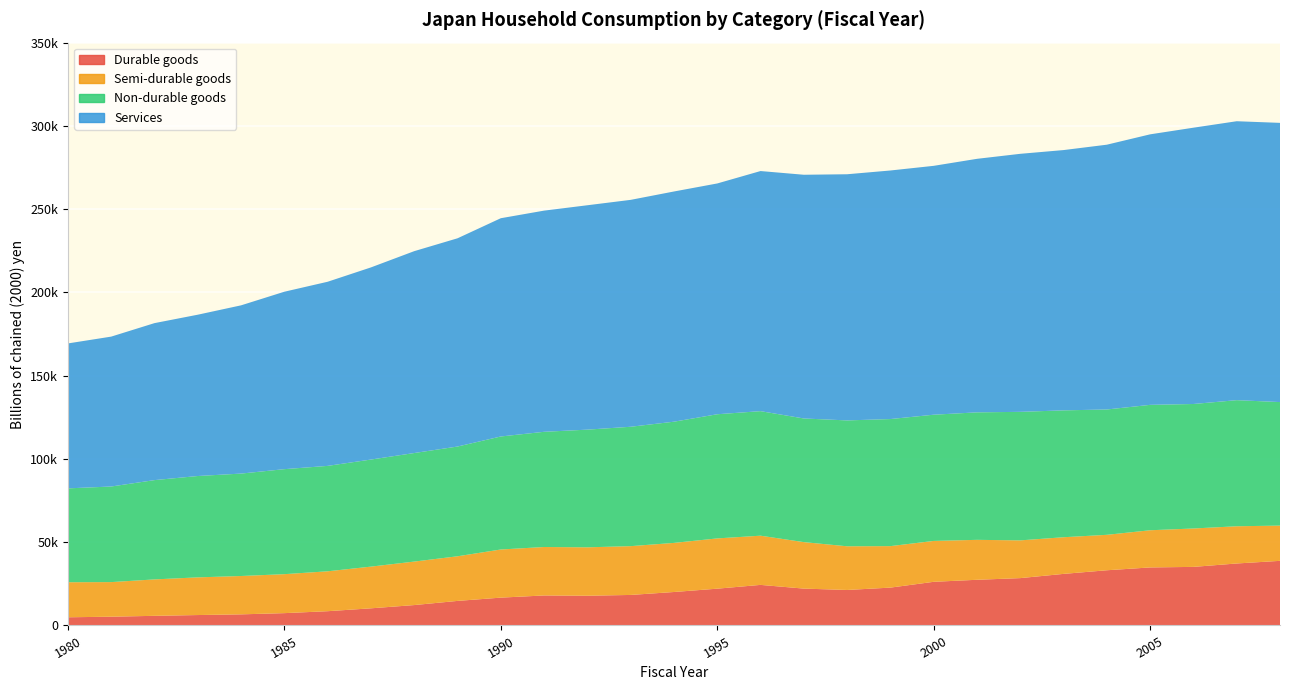

Reading right to left, list all the values displayed in this chart.

Durable goods: 38804.4	37220.6	35174.9	34845.2	33150.6	30973.0	28433.3	27432.4	26218.2	22732.5	21314.5	22137.1	24367.0	22092.7	20094.1	18329.4	17854.4	18021.4	16714.0	14747.0	12252.2	10295.5	8566.8	7402.5	6672.8	6258.0	5786.6	5267.1	4911.5
Semi-durable goods: 21166.8	22349.2	23058.4	22325.6	21284.4	22010.2	22663.5	23985.3	24545.8	24911.5	26234.1	27908.8	29544.9	30183.9	29486.2	29302.8	29070.4	29092.8	28906.8	26797.4	26112.5	25040.5	23959.5	23400.9	23026.5	22624.6	21871.9	20772.6	21044.6
Non-durable goods: 74174.2	75726.4	74761.7	75304.8	75264.0	76184.7	77181.1	76558.3	75792.9	76307.7	75586.1	74251.1	74785.4	74558.1	72783.5	71690.0	70670.6	69180.3	67863.5	65902.2	65180.9	64295.2	63299.2	63057.6	61507.0	60861.5	59626.8	57403.9	56371.9
Services: 167665.8	167497.4	165917.0	162448.1	159007.3	156304.5	154949.1	152241.4	149451.0	149259.6	147817.9	146356.4	144181.8	138586.8	138241.0	136252.9	134742.6	132817.9	131066.2	125046.8	121223.9	115378.1	110574.4	106552.8	101026.7	96868.1	94271.0	90008.9	87029.0